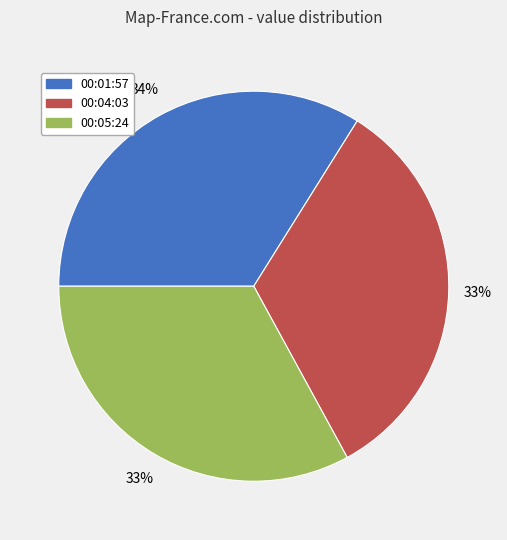

Is there any slice that represents more than half of the pie?

No